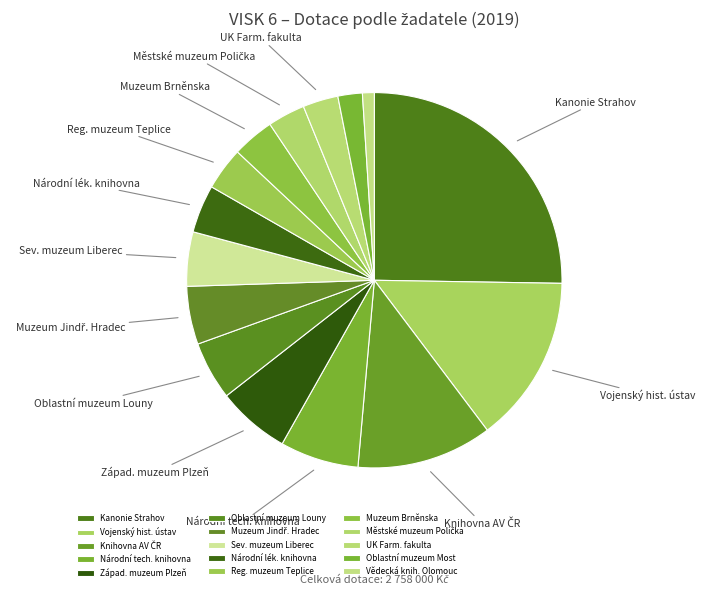

How many slices are in this pie chart?

15